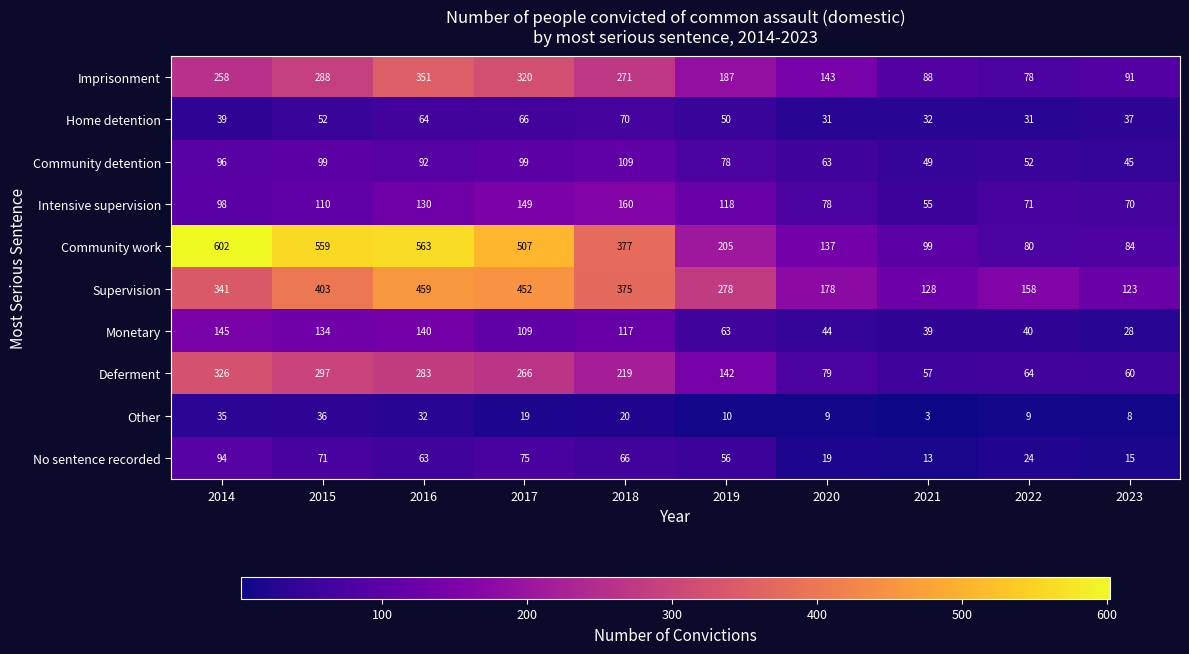

What is the difference between the highest and lowest values at 2021?

125